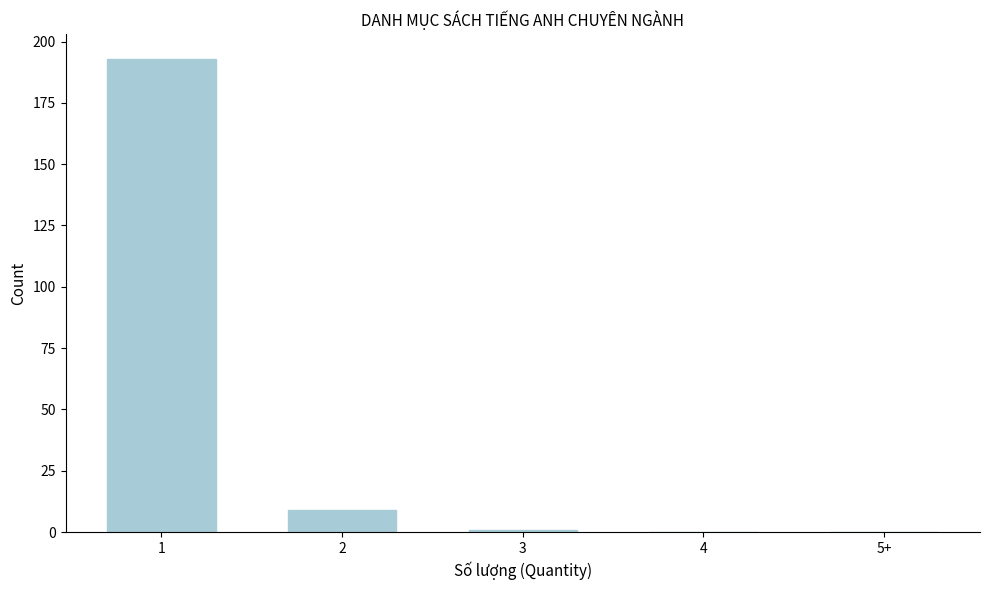

Reading left to right, transcribe all the data shown in this chart.

1=193	2=9	3=1	4=0	5+=0